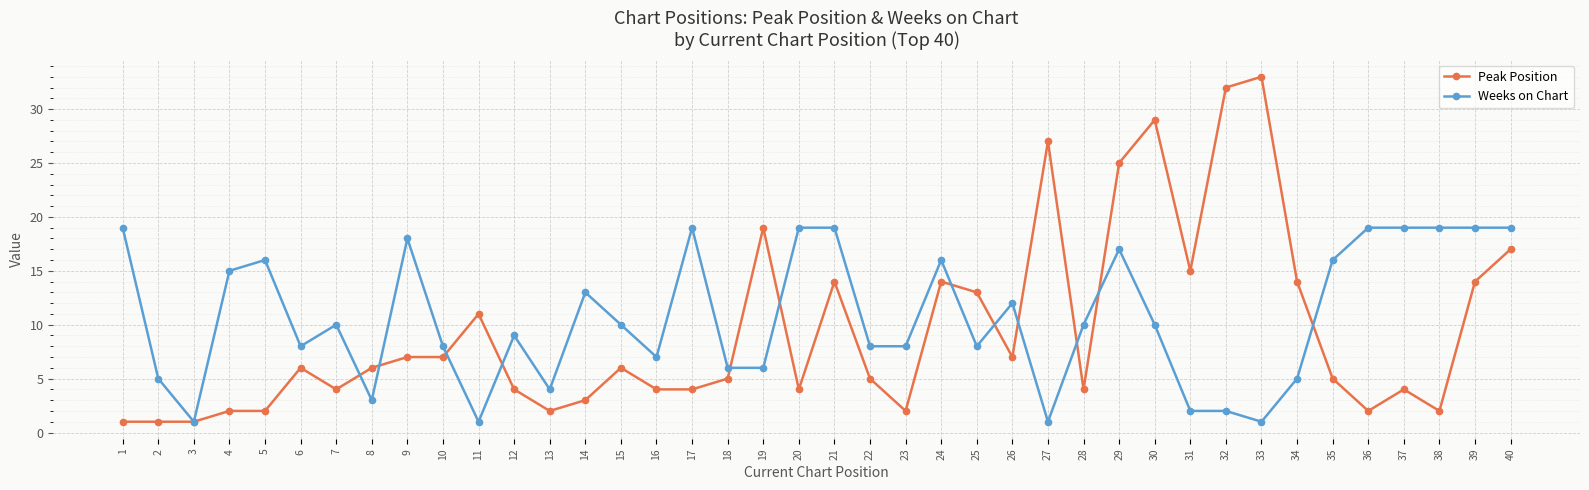

True or false: Peak Position has a value of 10 at 40.

False